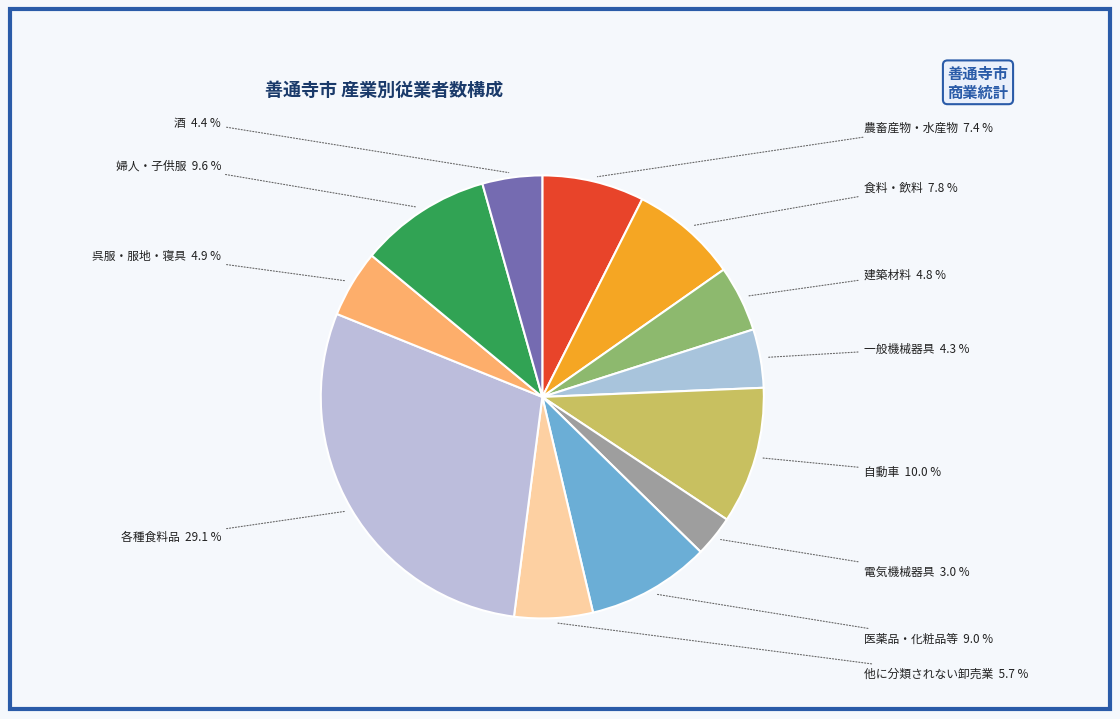

Is 他に分類されない卸売業 the majority of the pie?

No